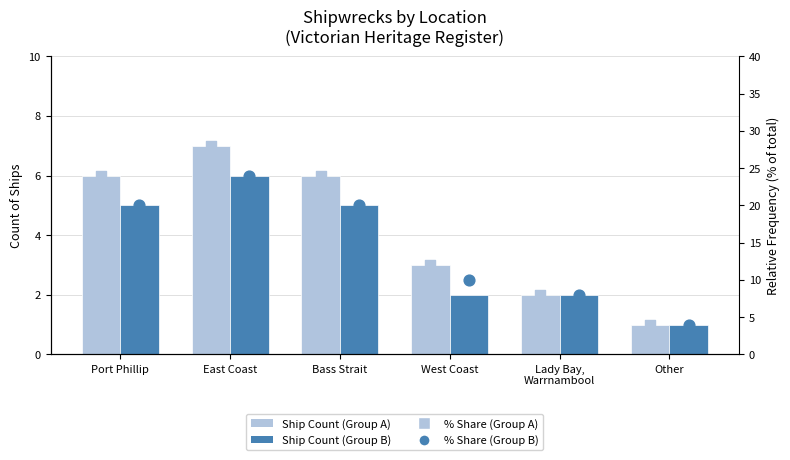

Which series has the widest spread of Y values?

% Share (Group A)